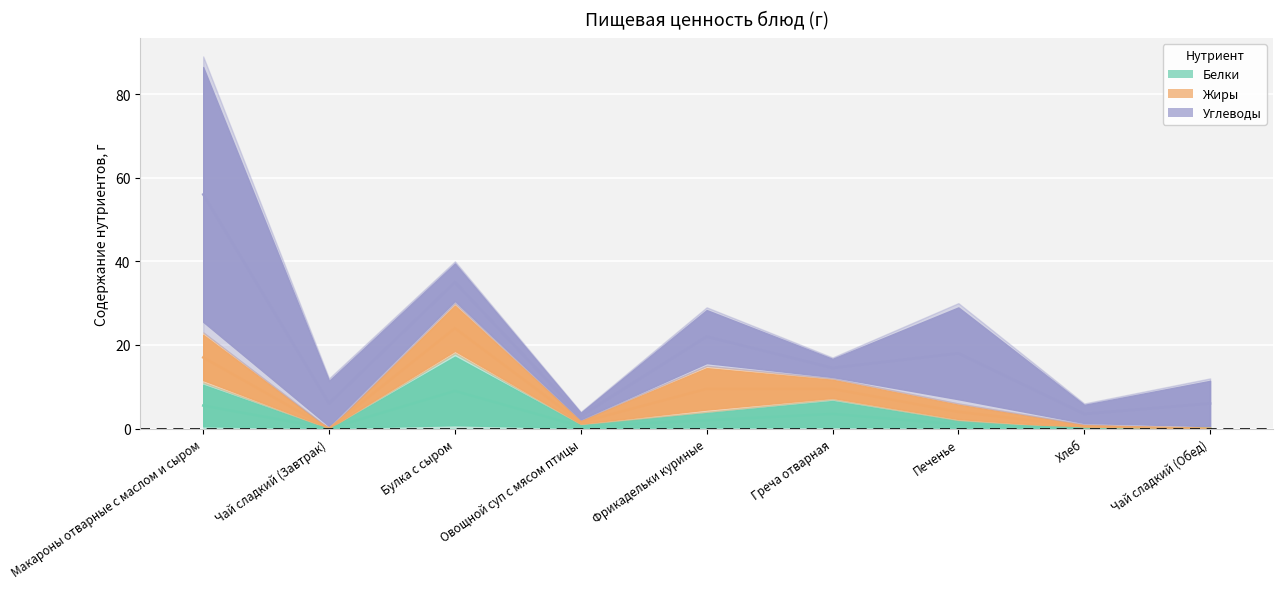

Which series changed the most between Фрикадельки куриные and Греча отварная?

Углеводы